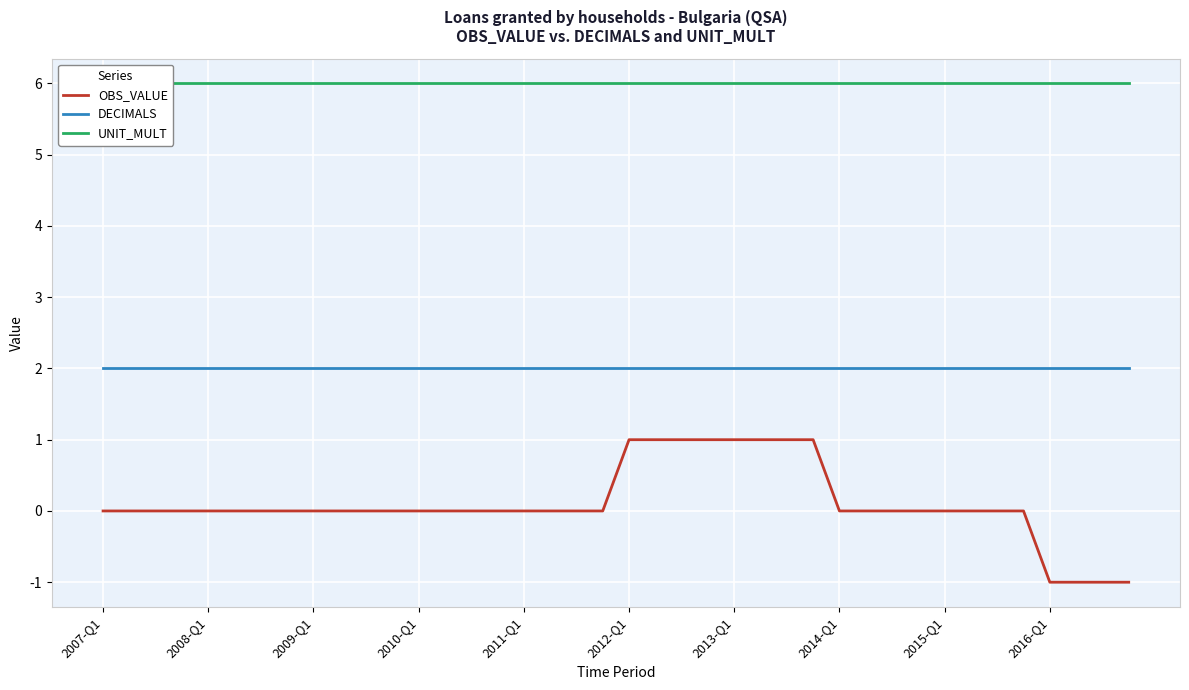

The DECIMALS series shows 2 at 2015-Q1. True or false?

True